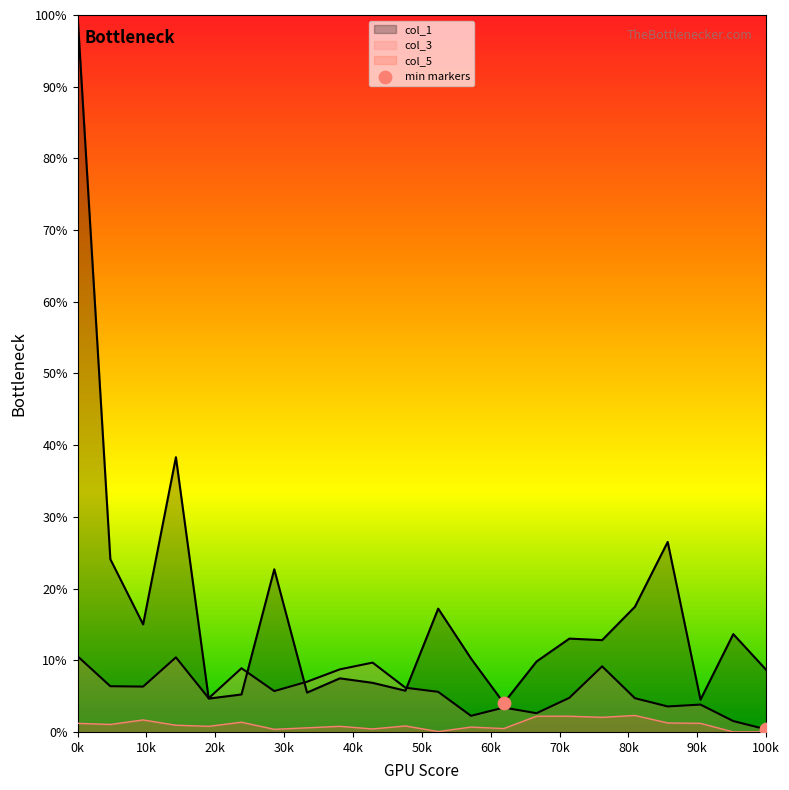

Between 0k and 10k, which is larger?

0k